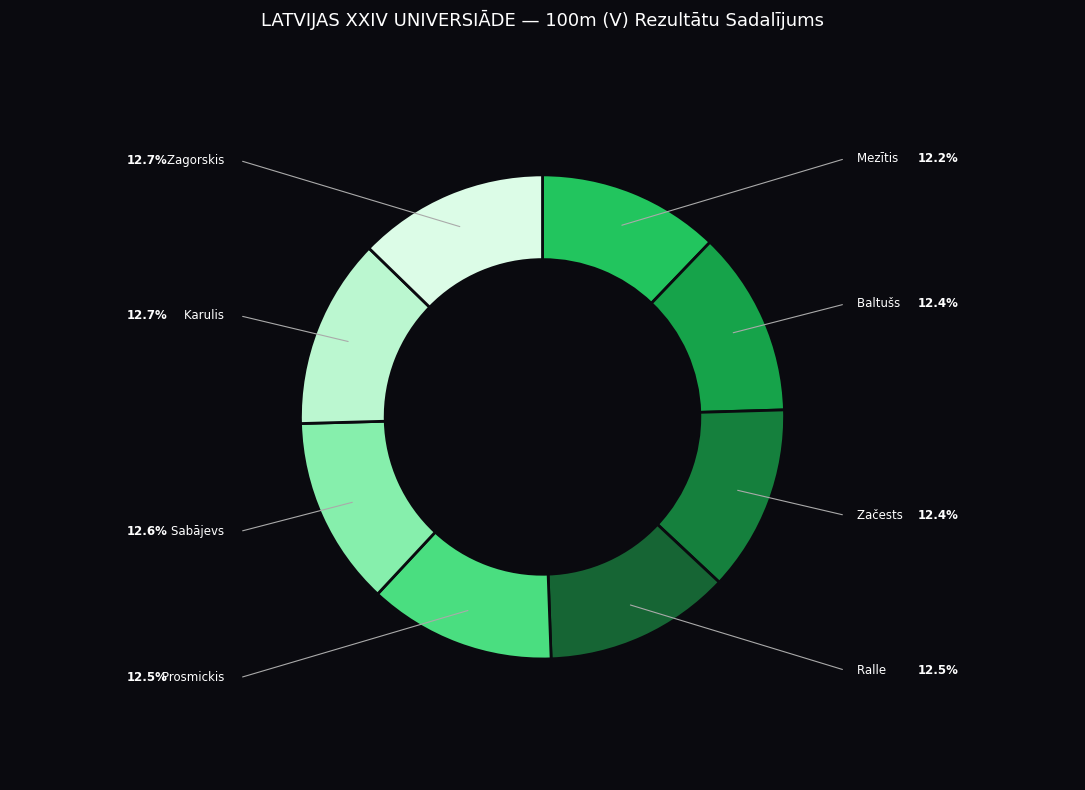

How many segments does this pie chart have?

8